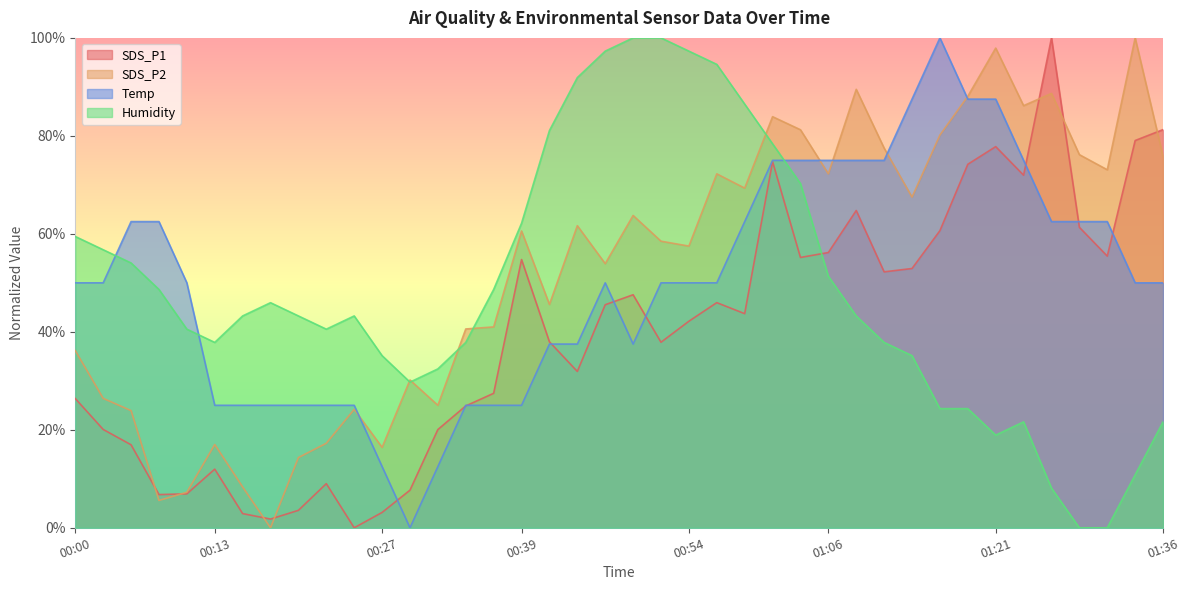

How many categories are shown in the chart?

40